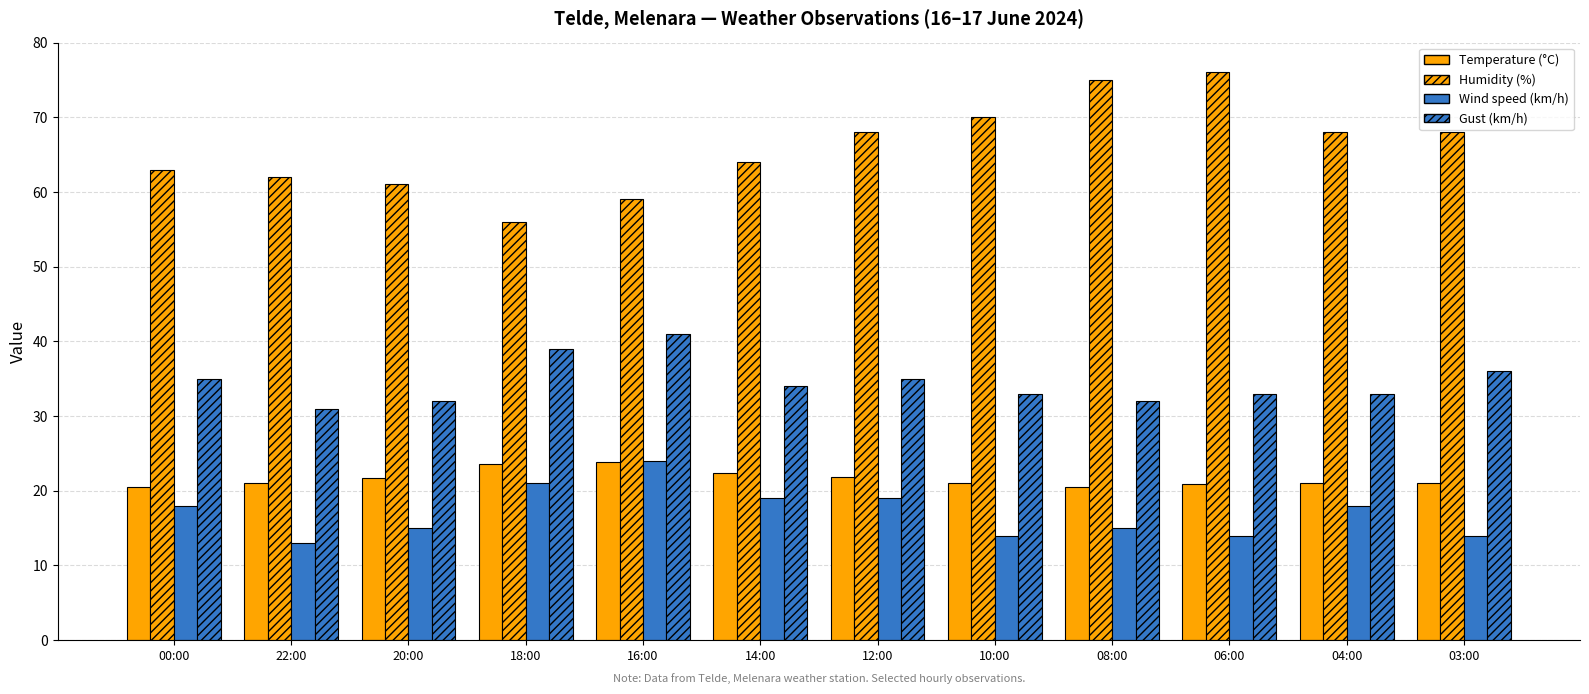

How many bars are there in each group?

4